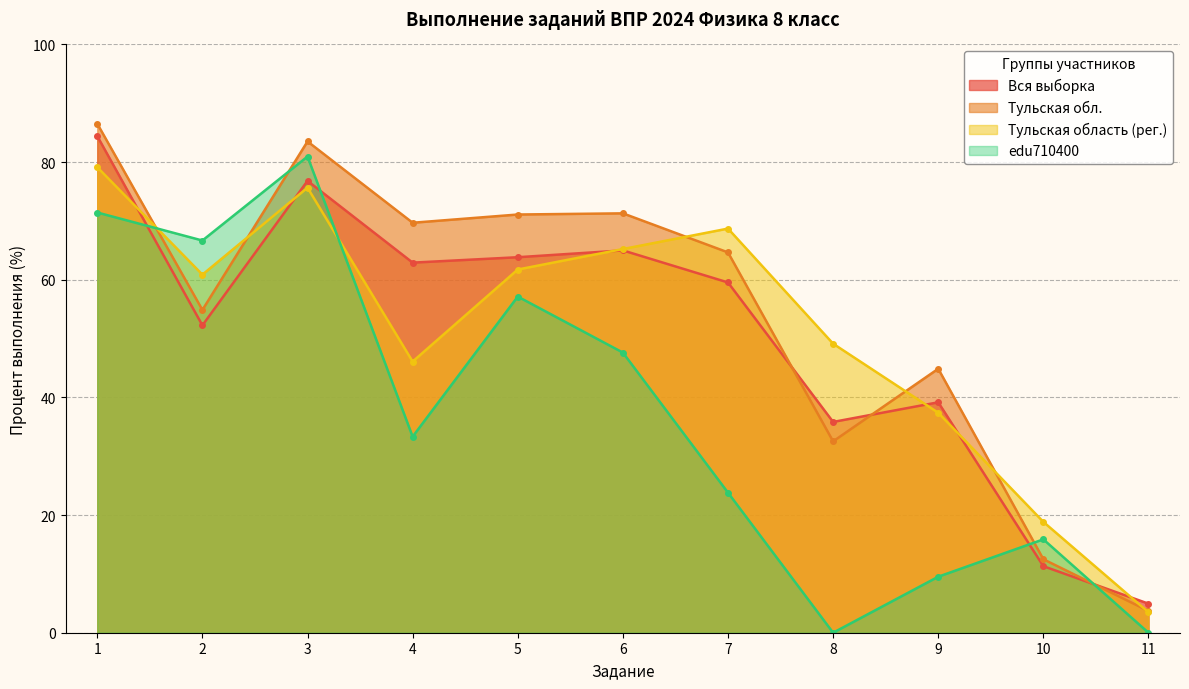

Which has a higher value, 6 or 10?

6